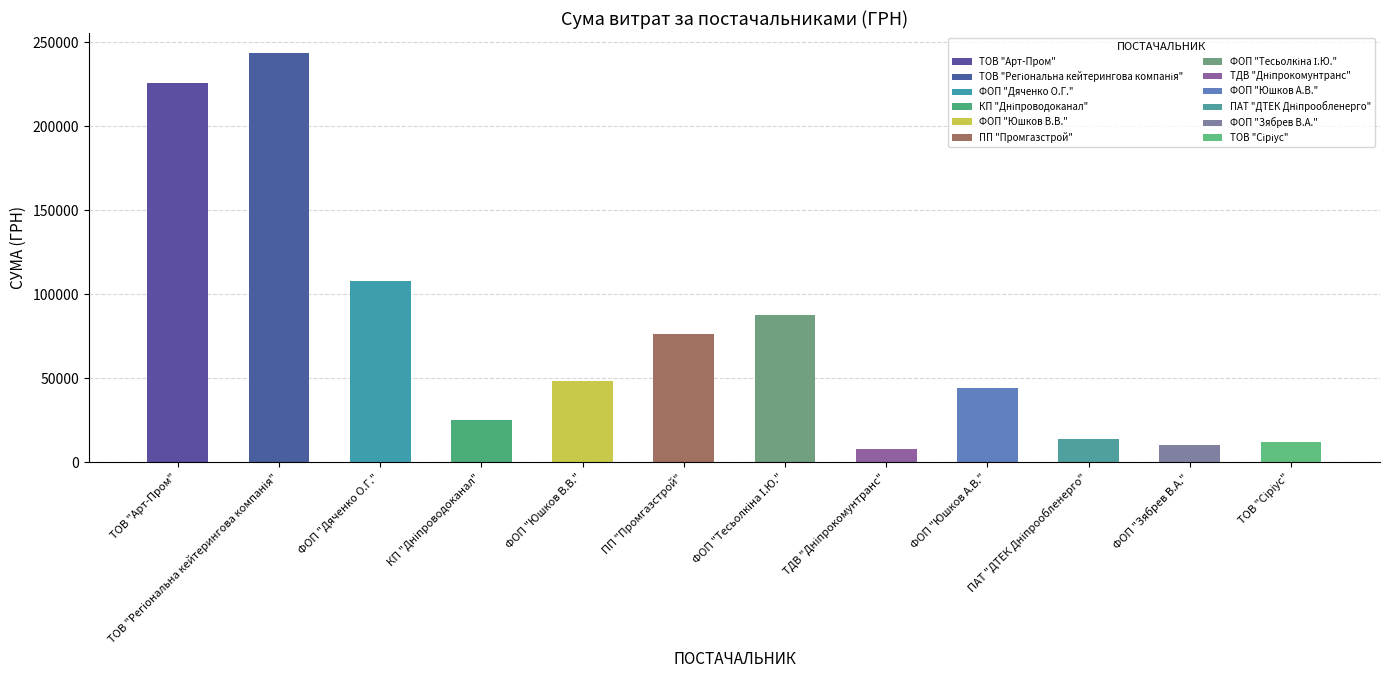

What is the difference between the values at ТОВ "Сіріус" and ФОП "Дяченко О.Г."?

96083.3